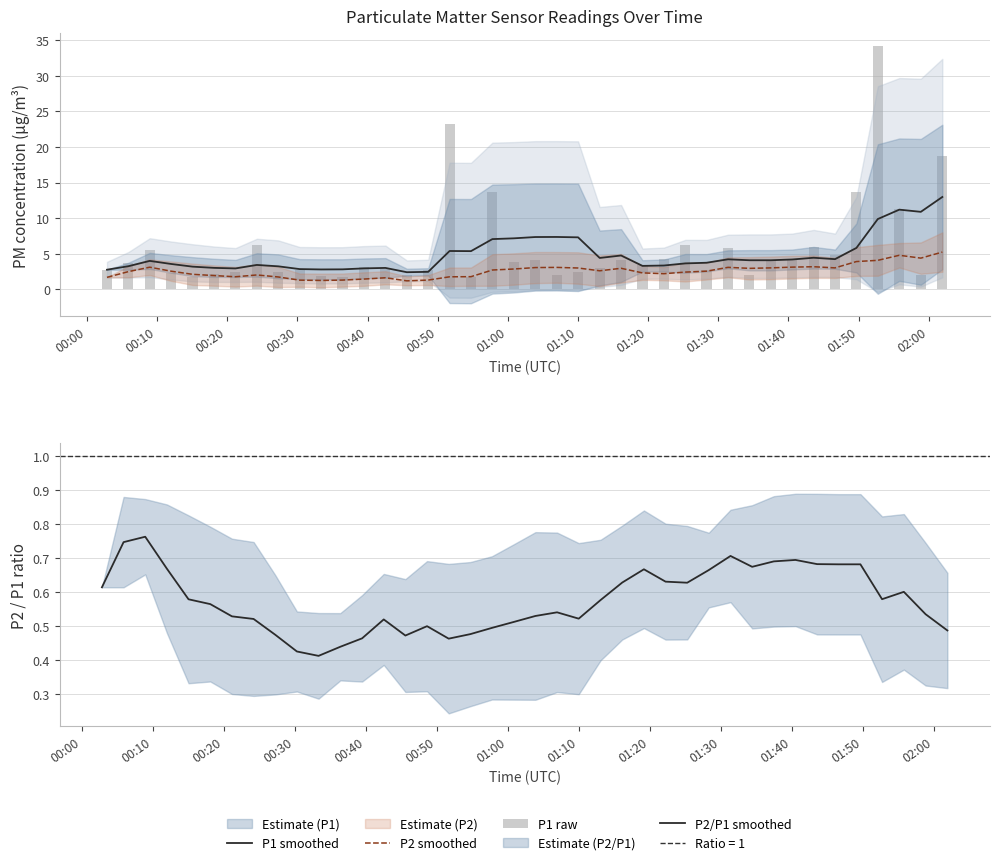

What is the lowest value of the P2 smoothed series?

1.2